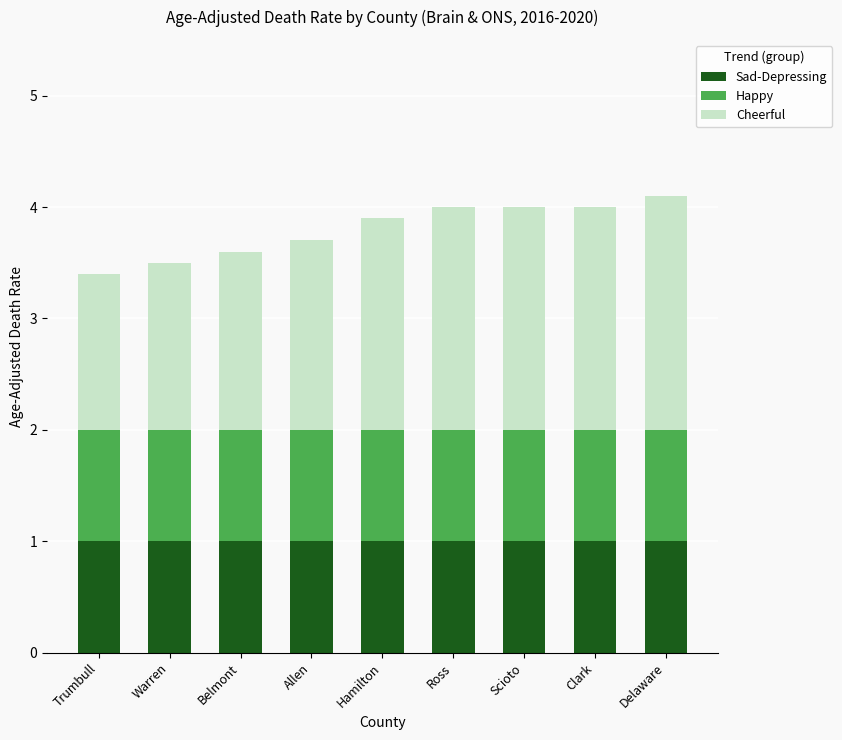

What is the sum of the Sad-Depressing values at Scioto and Allen?

2.0